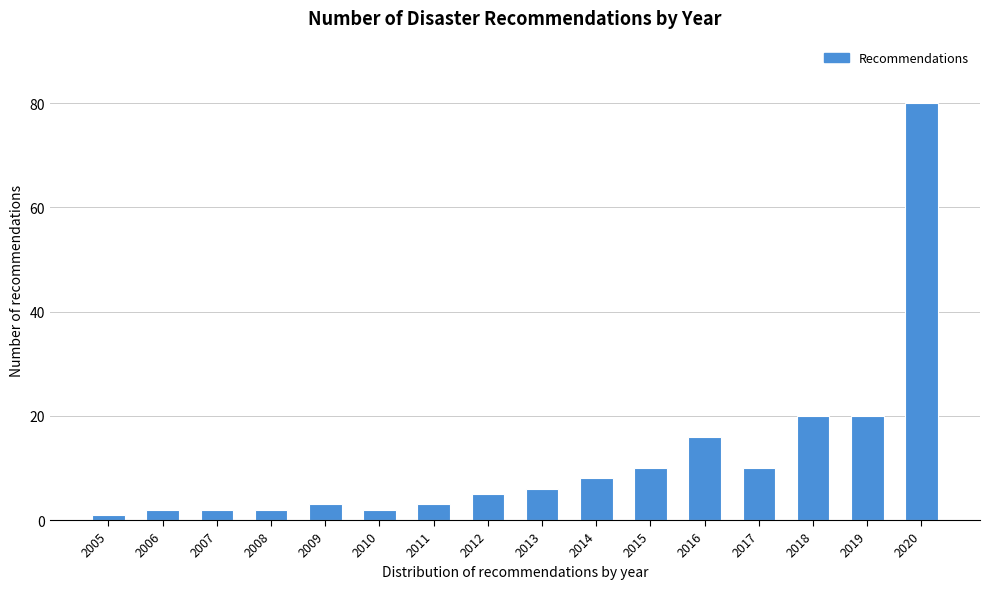

Reading left to right, extract all data points from this chart.

1	2	2	2	3	2	3	5	6	8	10	16	10	20	20	80